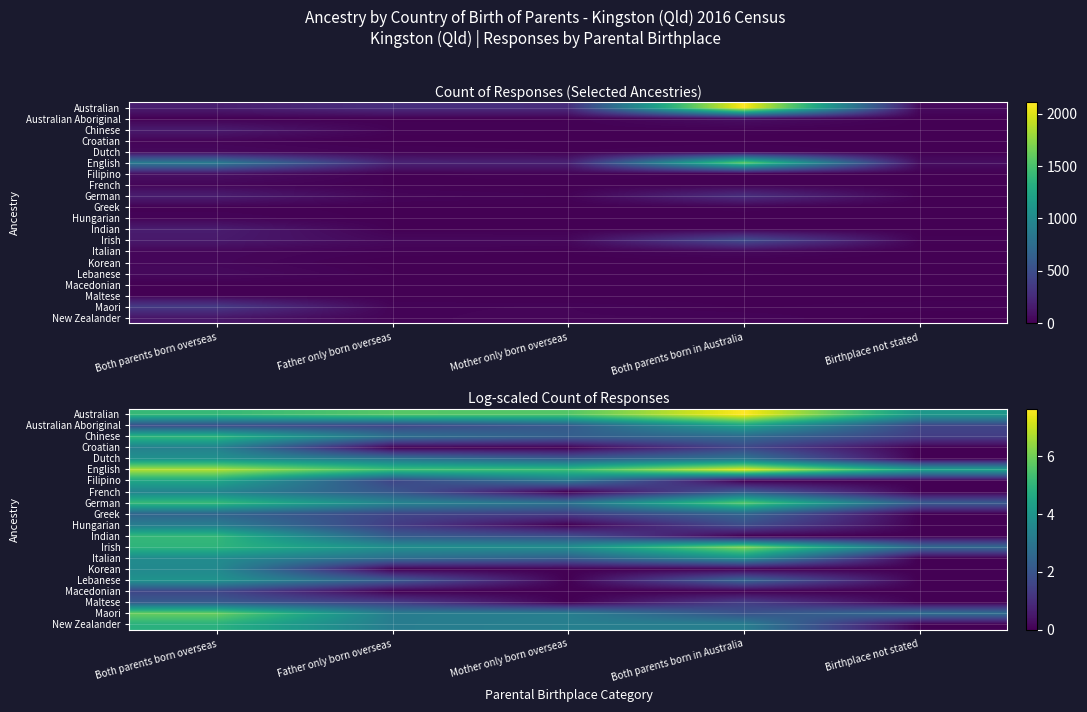

How many data points in Chinese are less than 2?

1